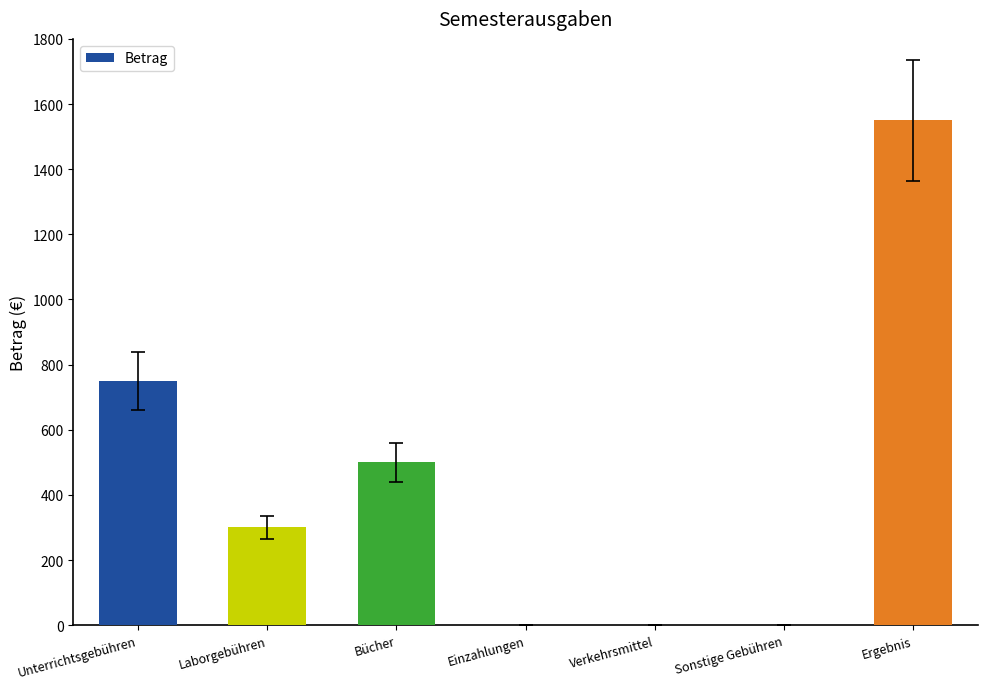

How many values are between 0 and 750?

6